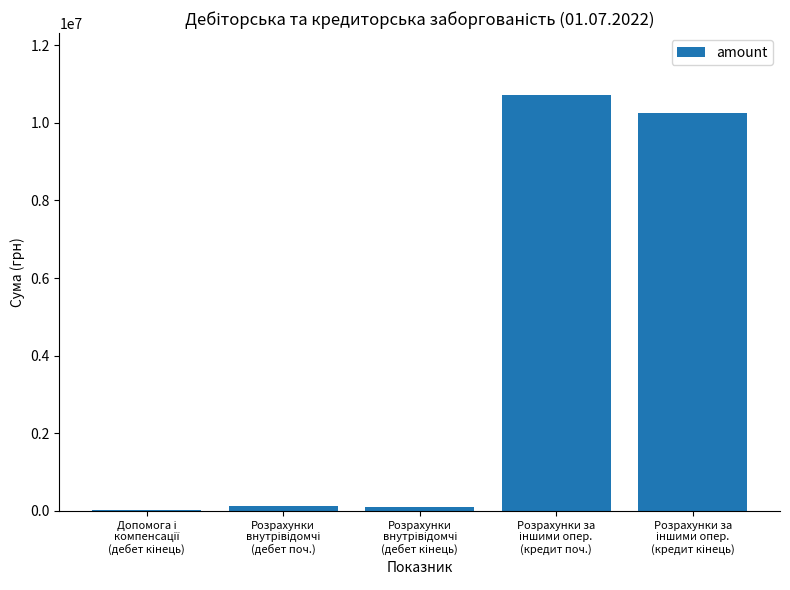

What is the maximum value shown in the chart?

10705545.0